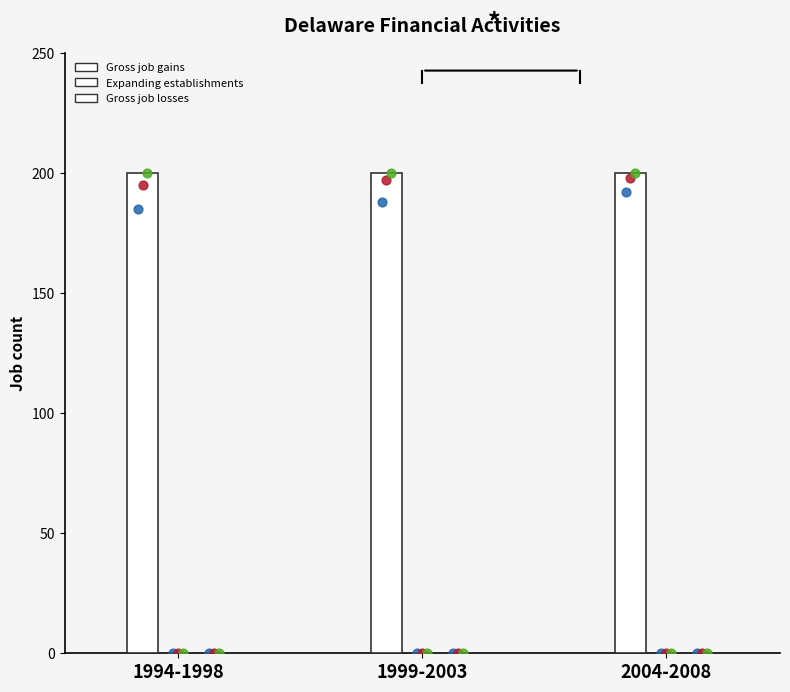

Is the value of Gross job losses at 2004-2008 greater than the value of Expanding establishments at 1999-2003?

No